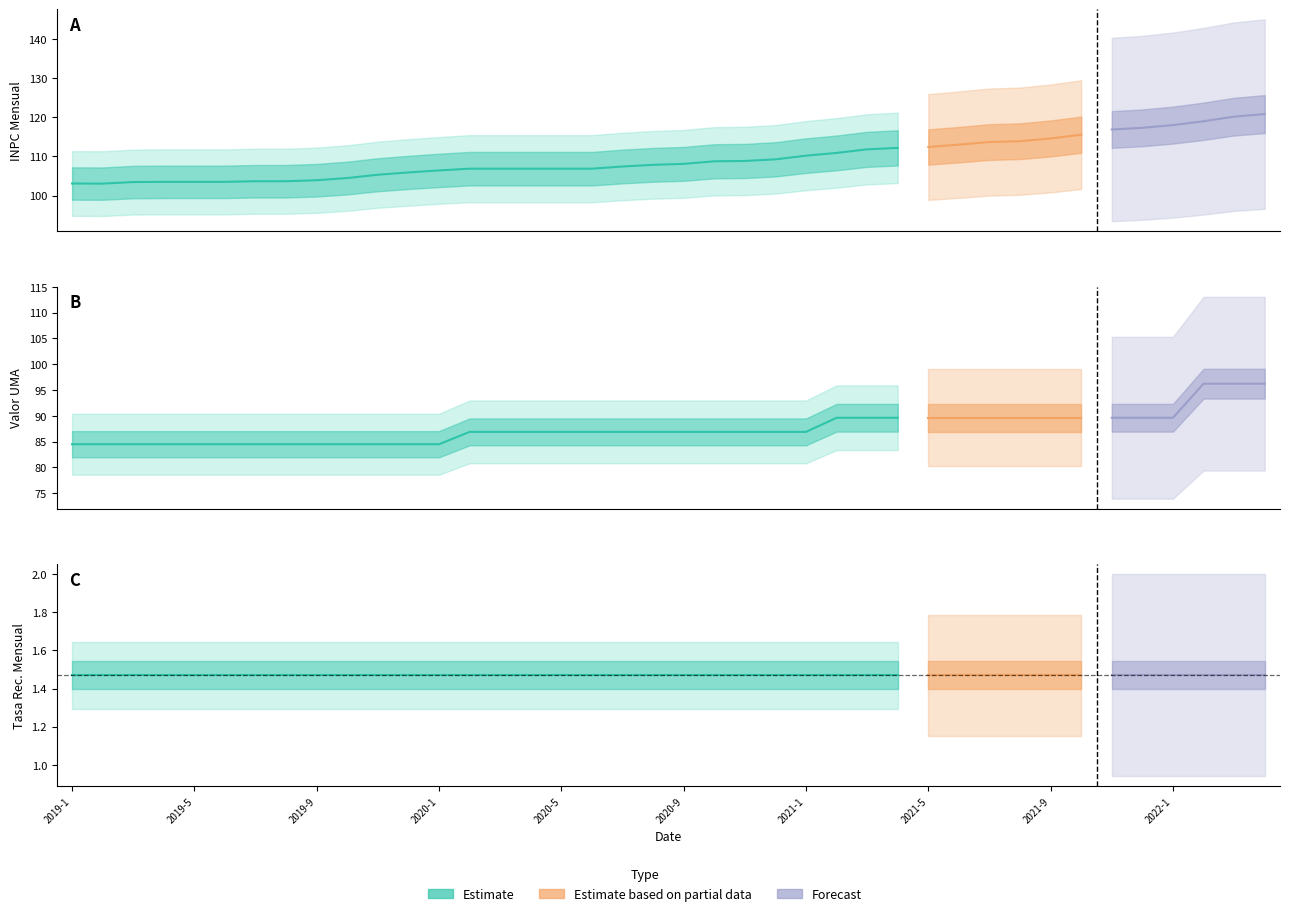

At which label is ValorUMA closest to 90?

2021-2